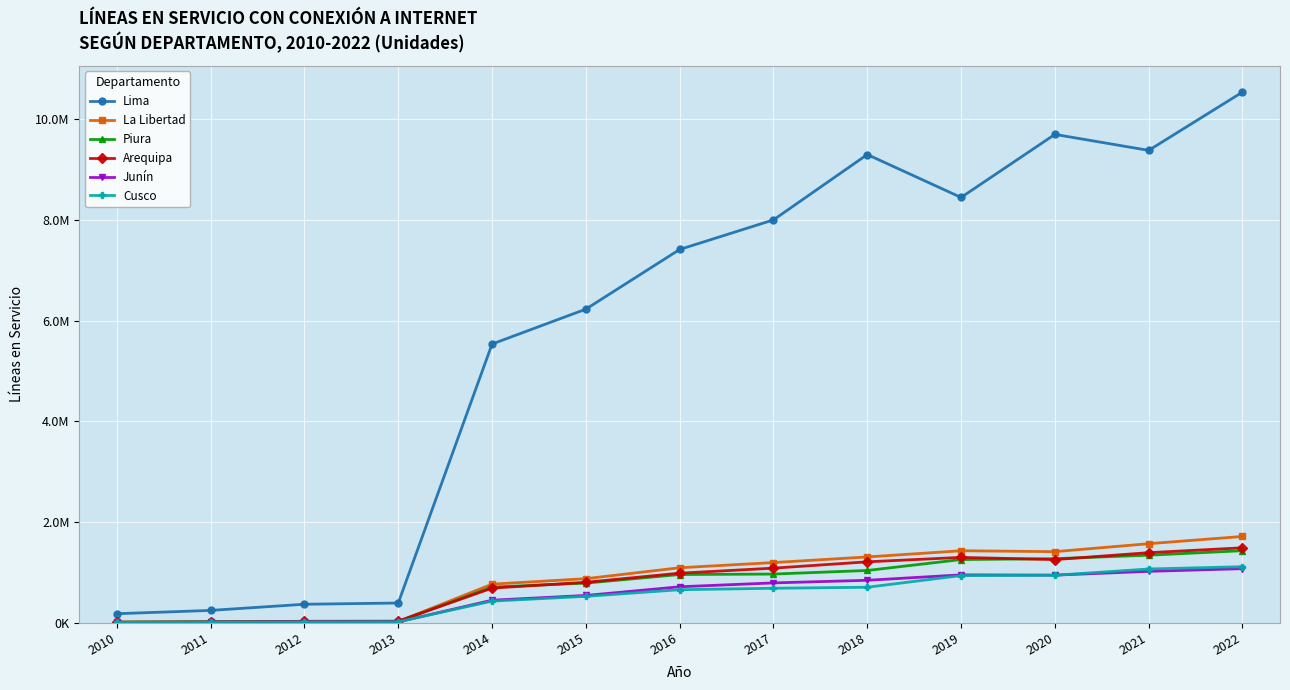

What is the lowest value of the Cusco series?

8397